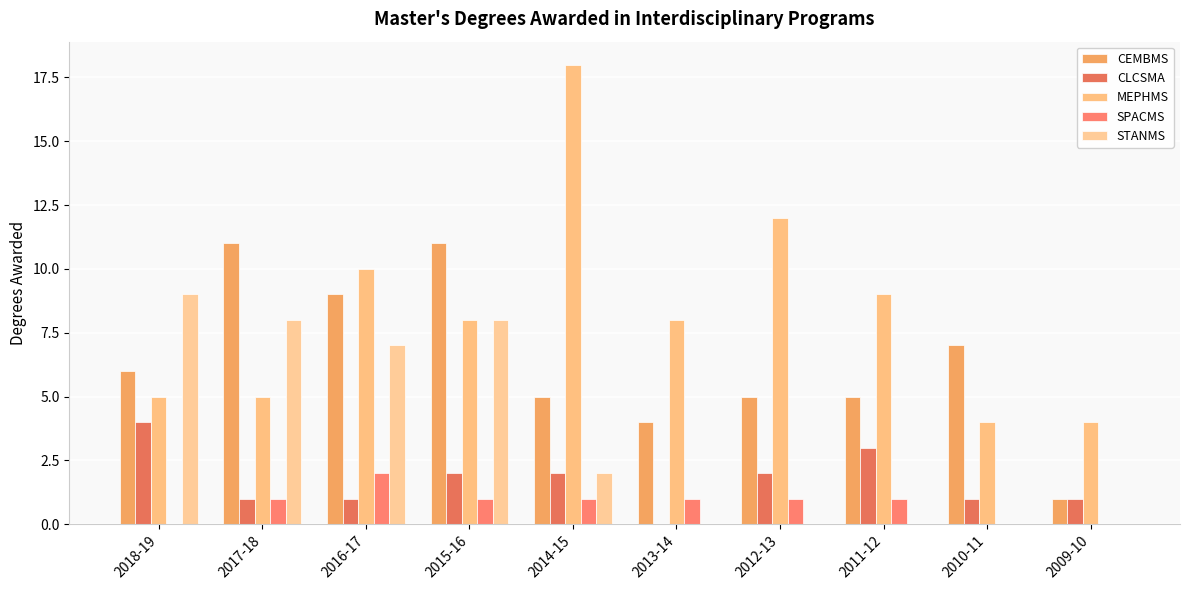

What is the total value across all series at 2010-11?

12